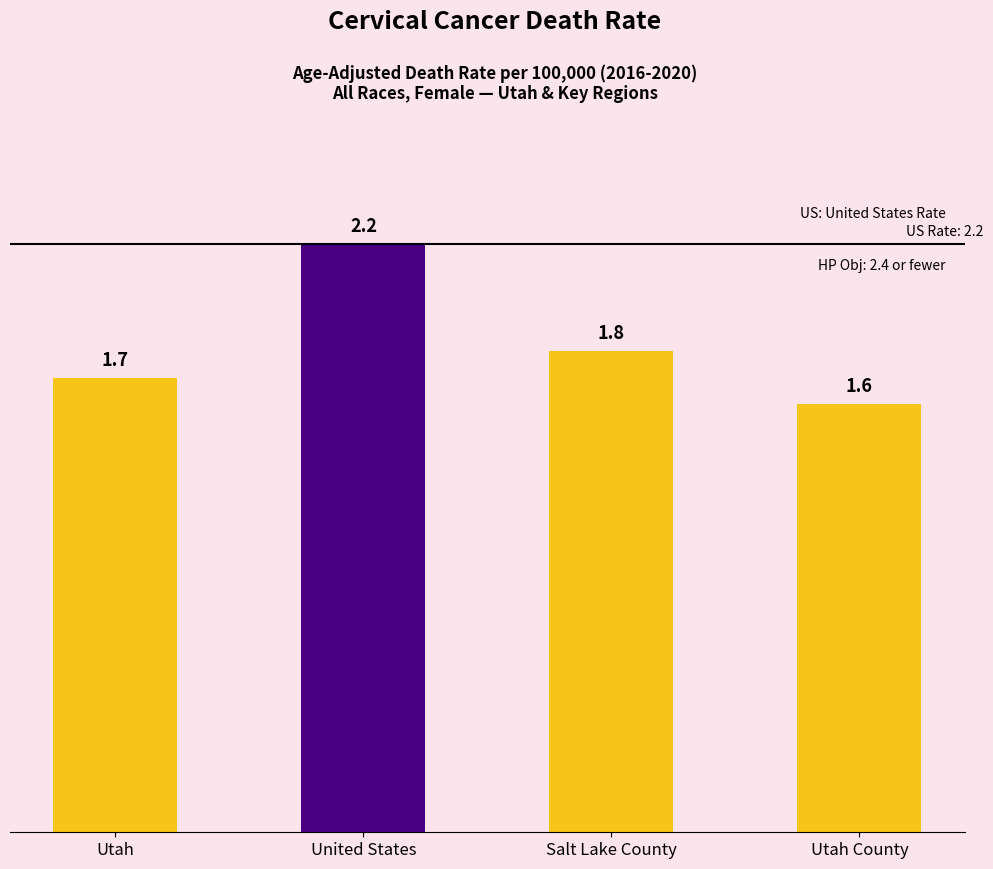

What is the smallest value displayed?

1.6